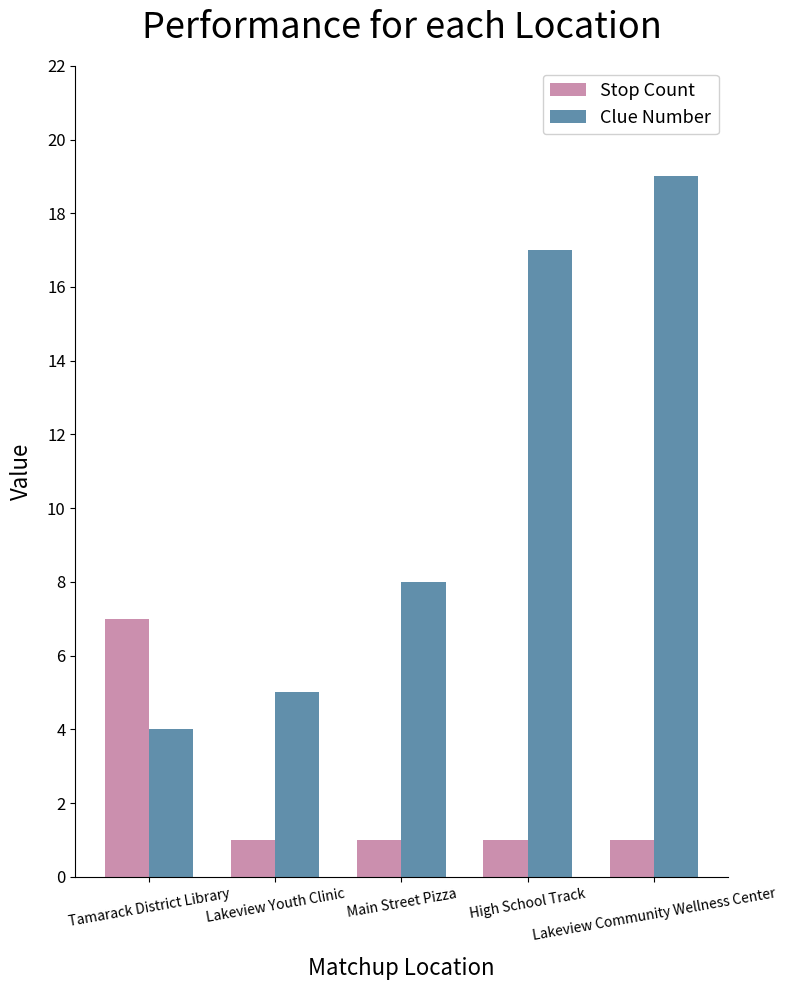

Reading left to right, transcribe all the data shown in this chart.

Stop Count: 7	1	1	1	1
Clue Number: 4	5	8	17	19